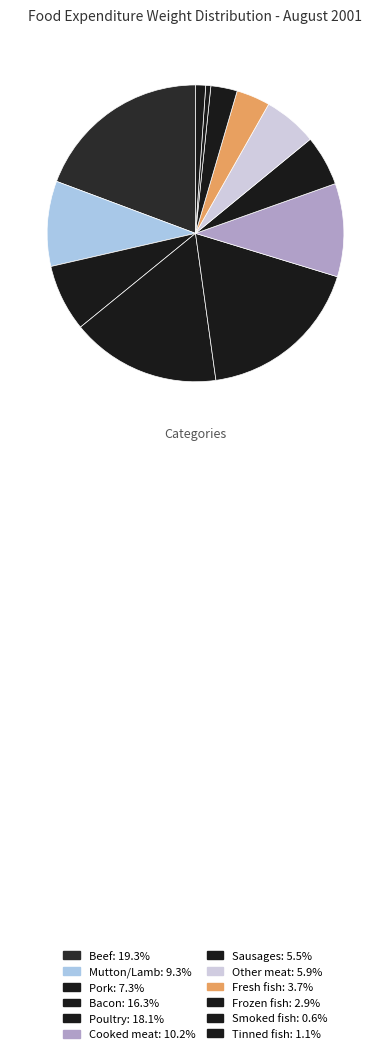

Is Bacon the majority of the pie?

No